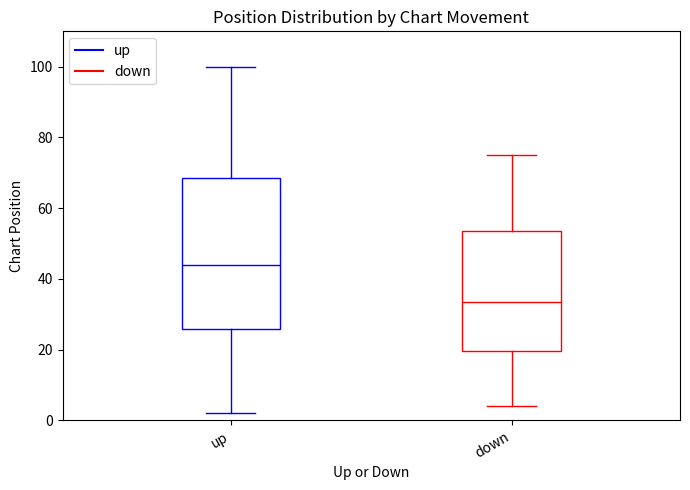

Which box has the lowest median line?

down